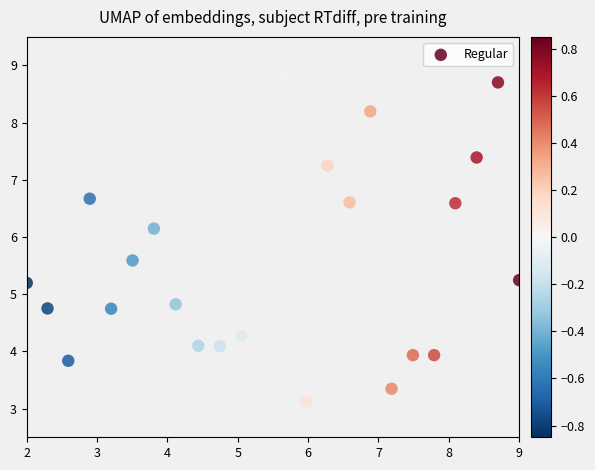

What is the range of Y values (max minus min)?

5.7